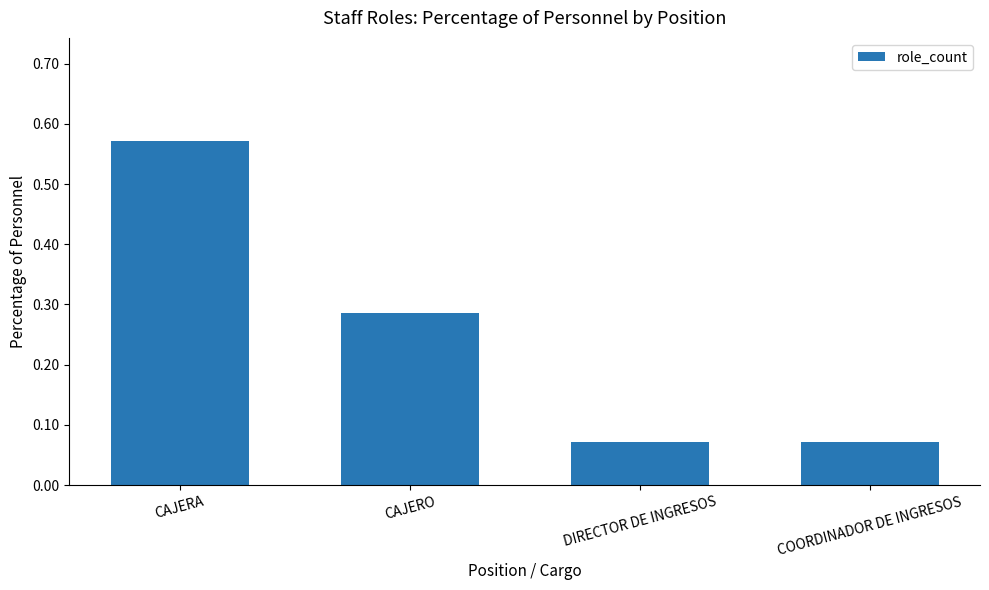

What is the sum of the values at DIRECTOR DE INGRESOS and CAJERO?

0.4